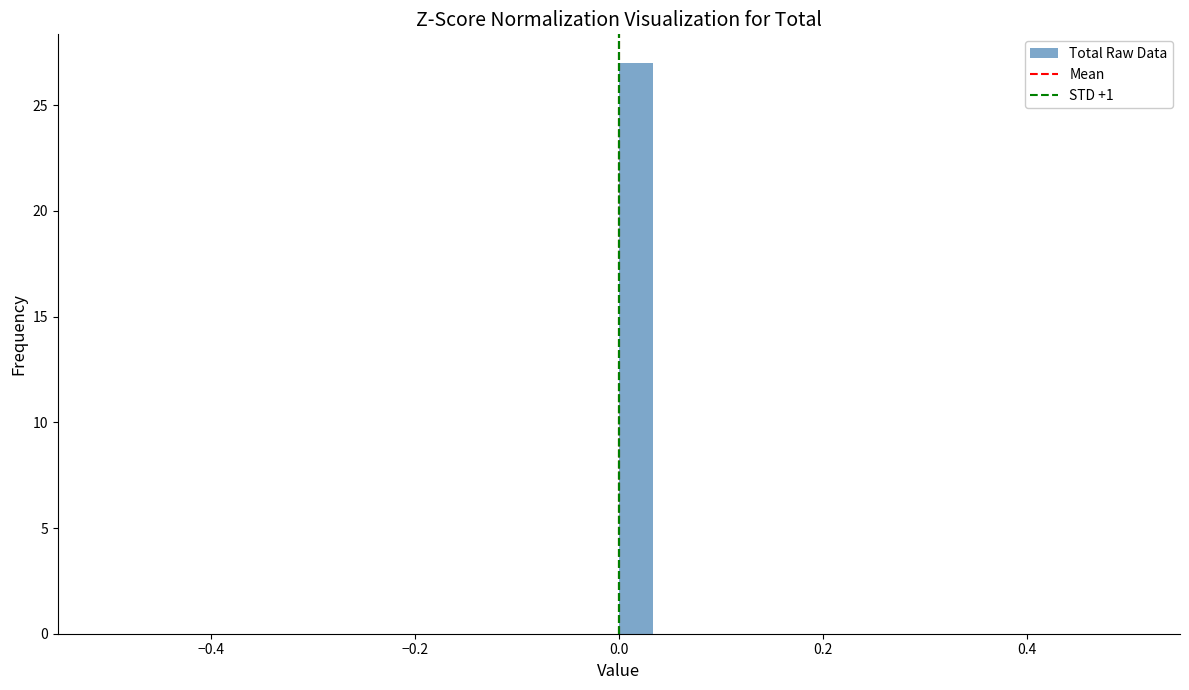

Around what value on the x-axis is the tallest bar? Give the approximate position of its centre, as read against the axis.

0.02